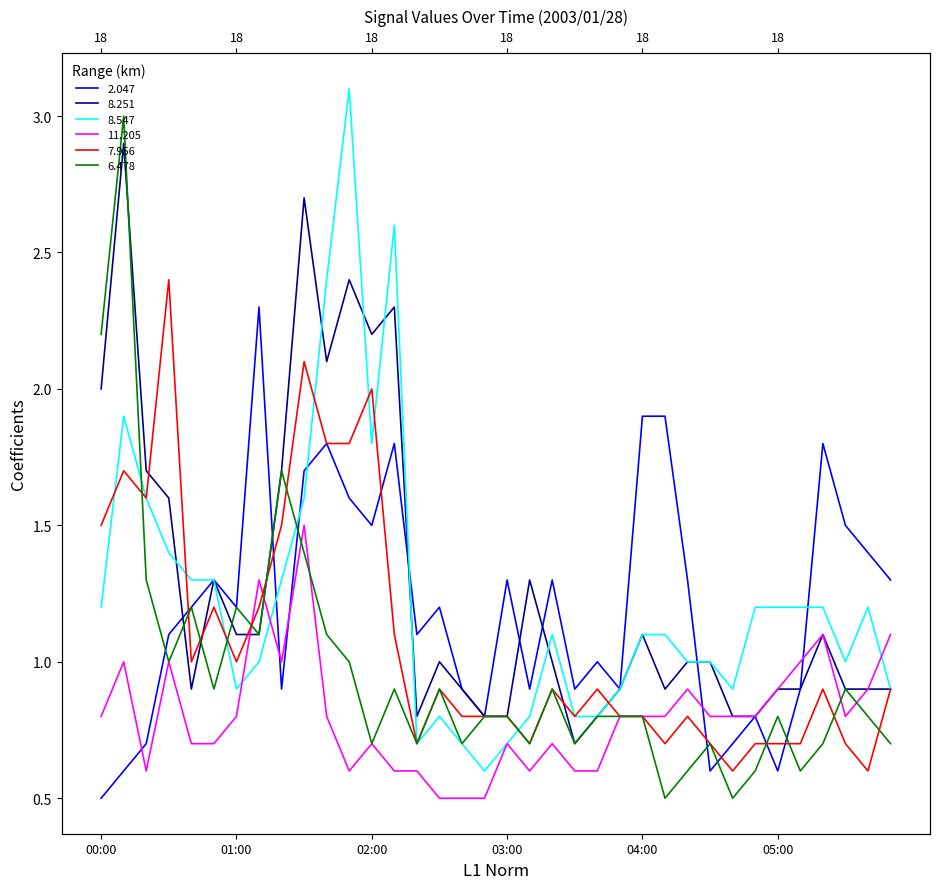

How many interior local peaks does the 2.047 series have?

10